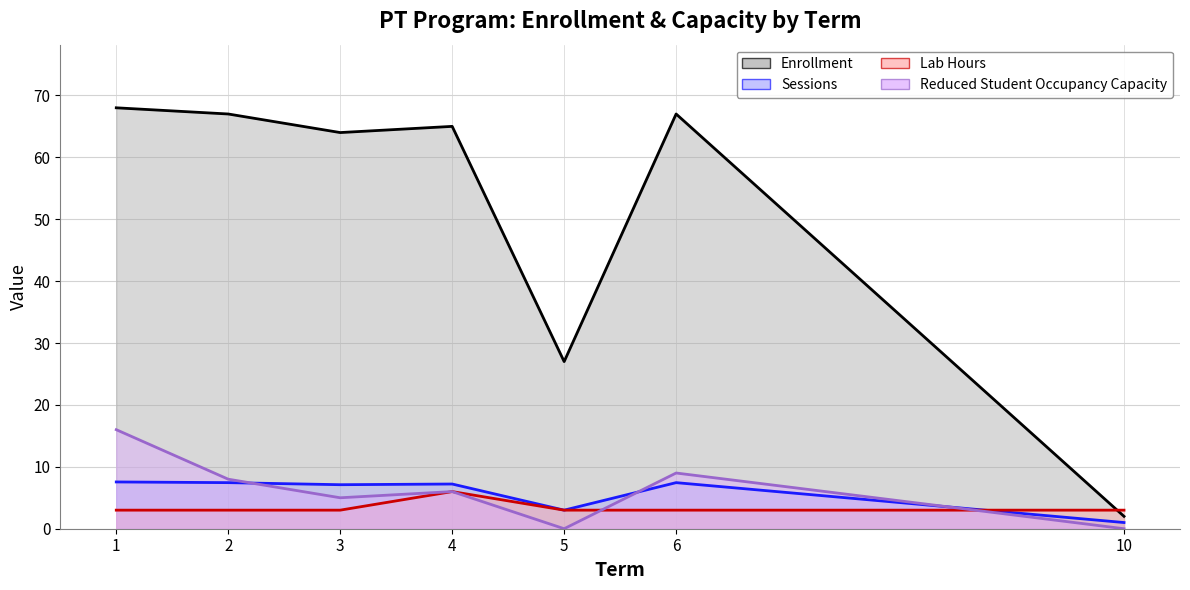

Which series has the largest range (max minus min)?

Enrollment